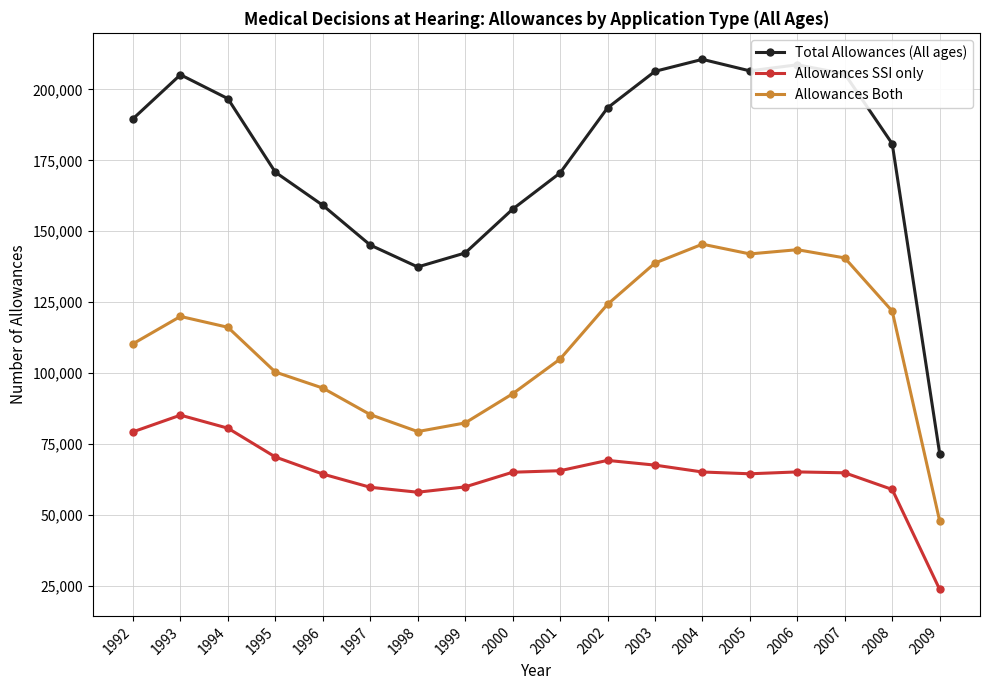

What is the approximate value of Allowances SSI only at 2002, to the nearest 10?

69240